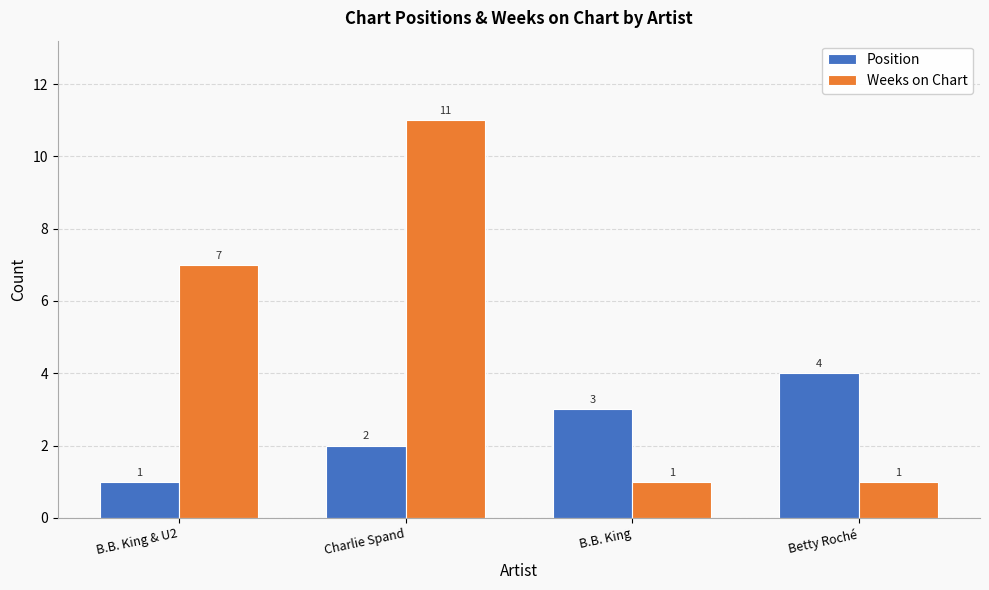

Which series has the largest range (max minus min)?

Weeks on Chart